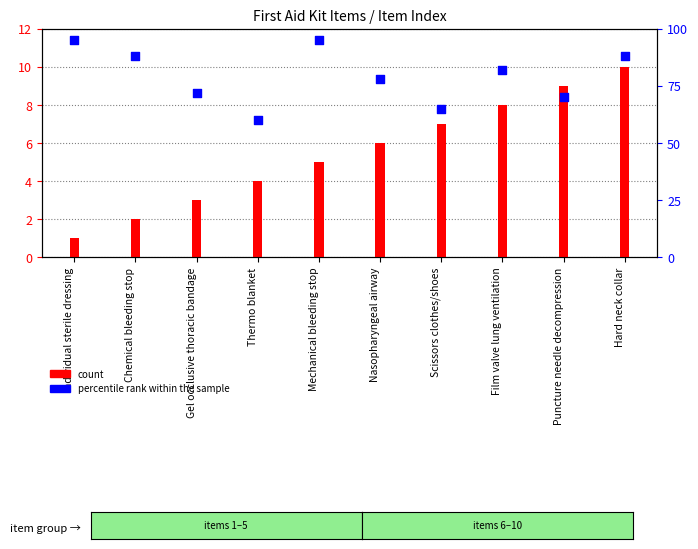

Which series reaches the maximum Y coordinate?

percentile rank within the sample